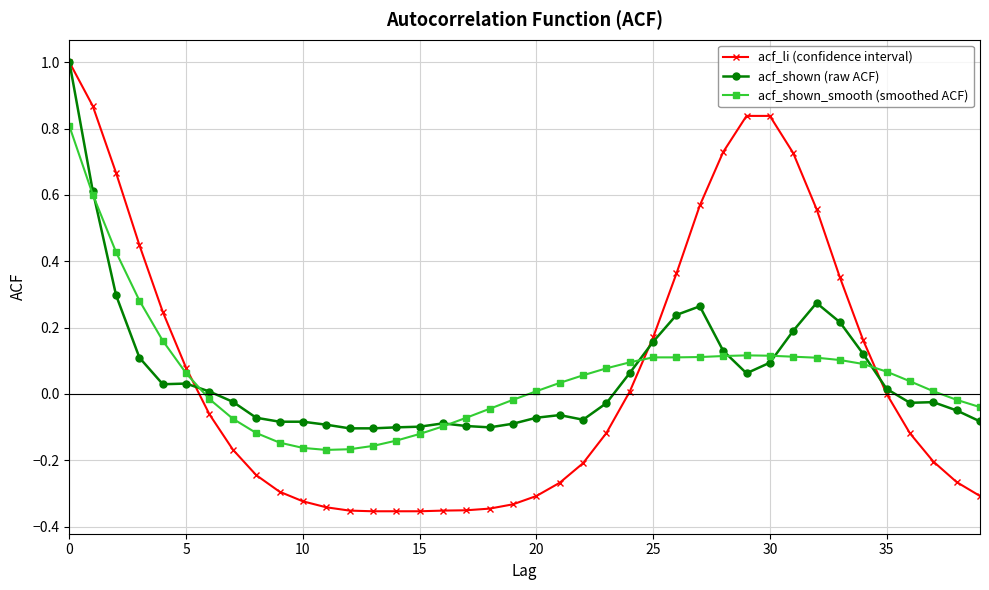

Which series has the widest spread of values?

acf_li (confidence interval)